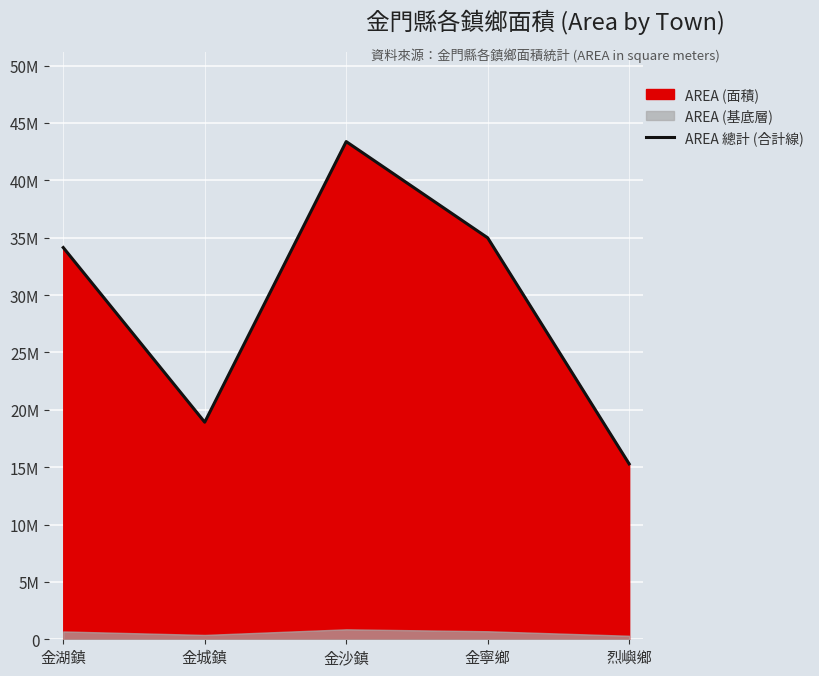

What is the difference between the second highest and second lowest values?

16068900